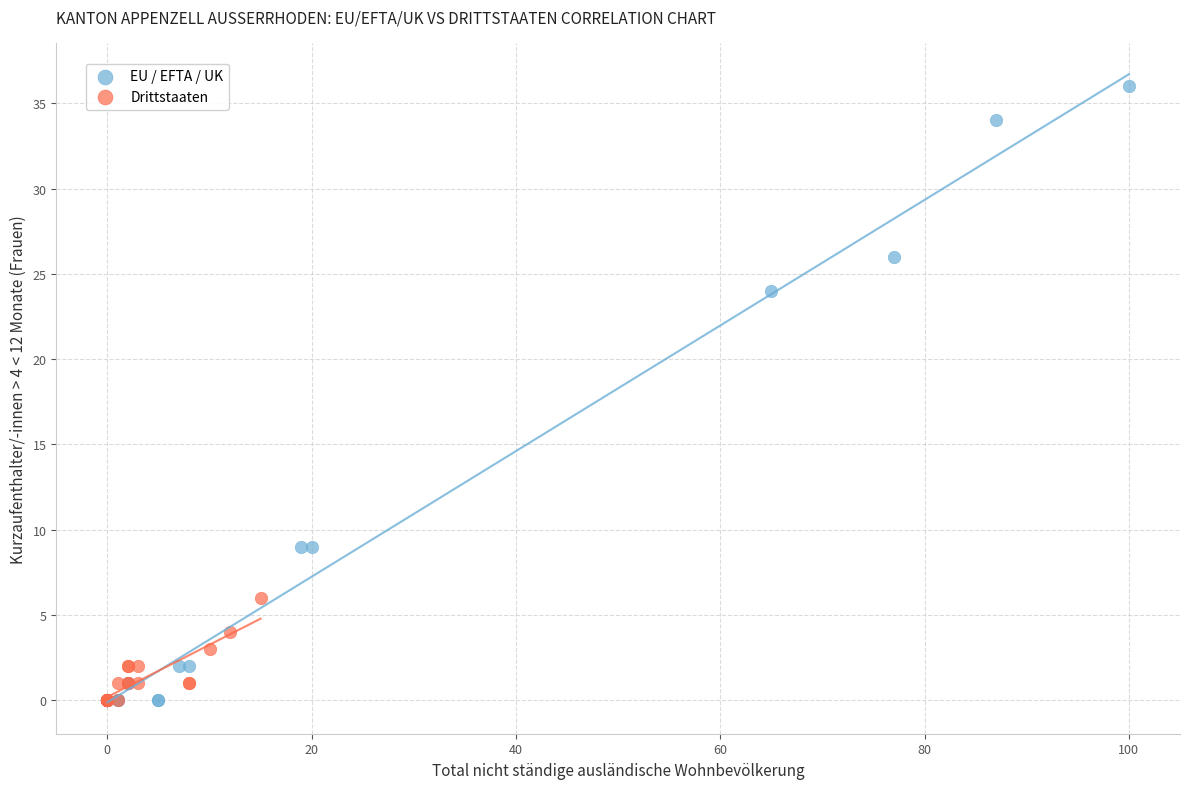

Which series has the largest Y range (max minus min)?

EU / EFTA / UK